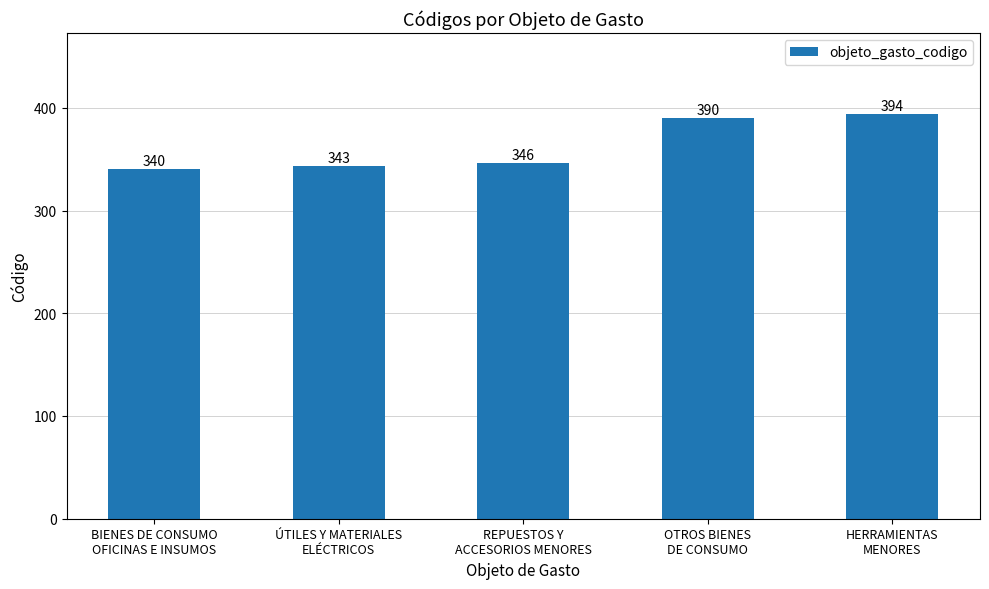

What is the difference between the maximum and minimum values?

54